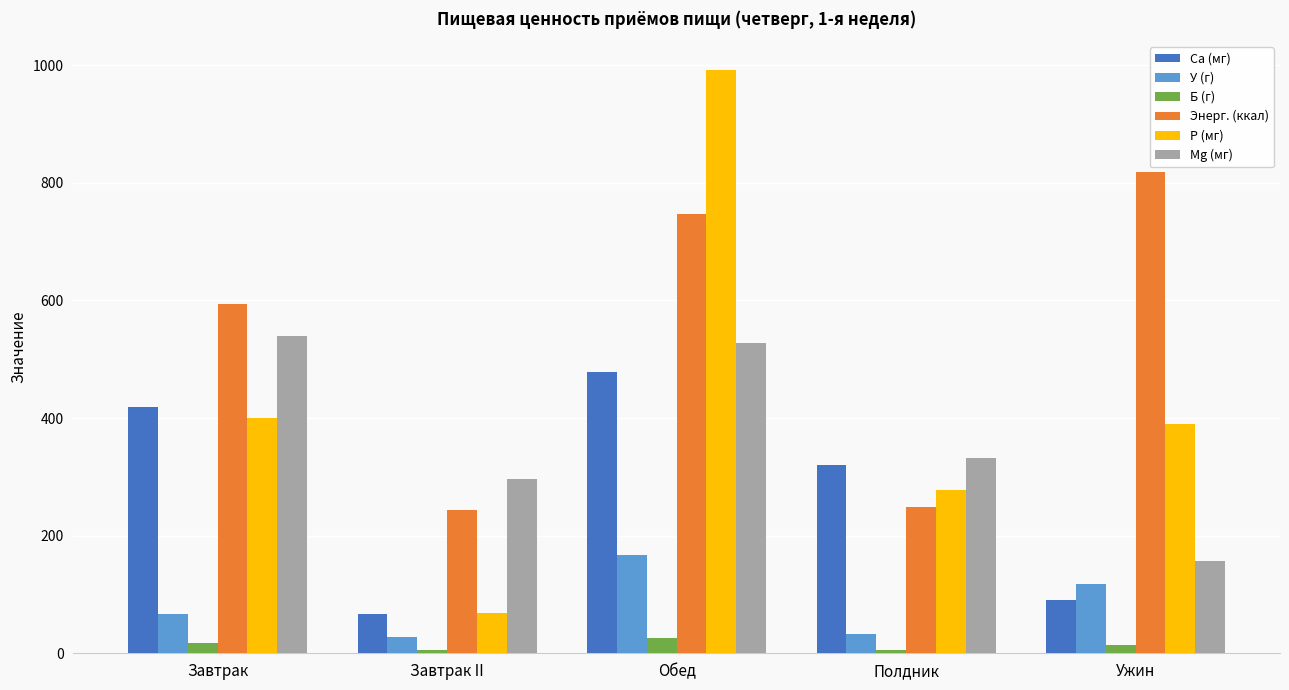

What is the total value across all series at Завтрак II?

709.6